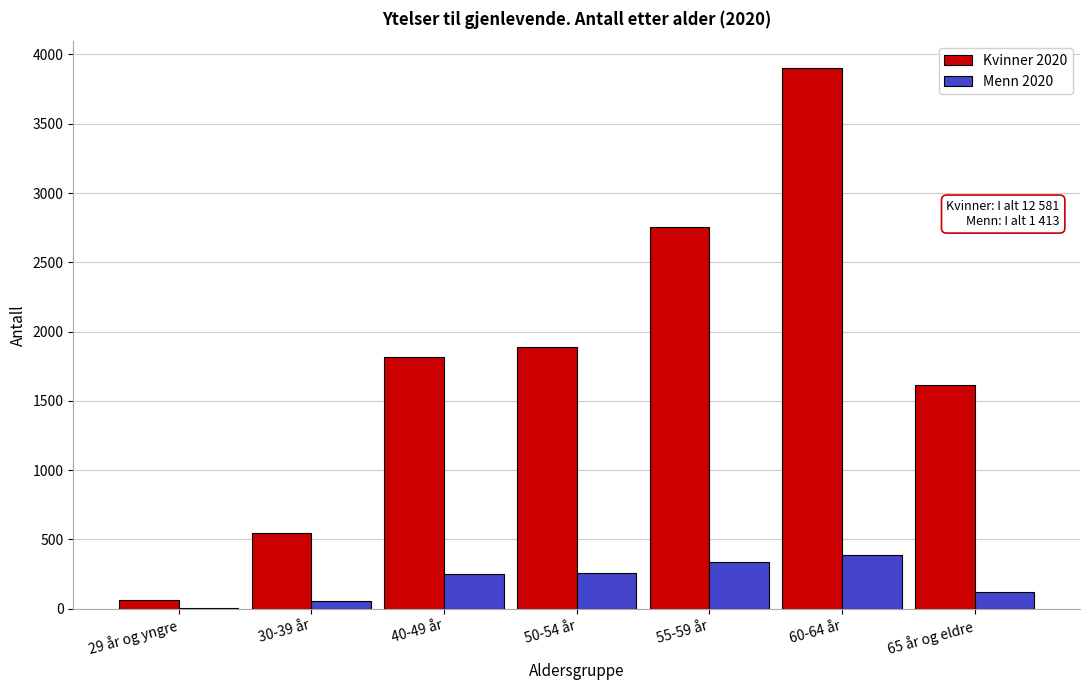

What is the sum of all Kvinner 2020 values?

12581